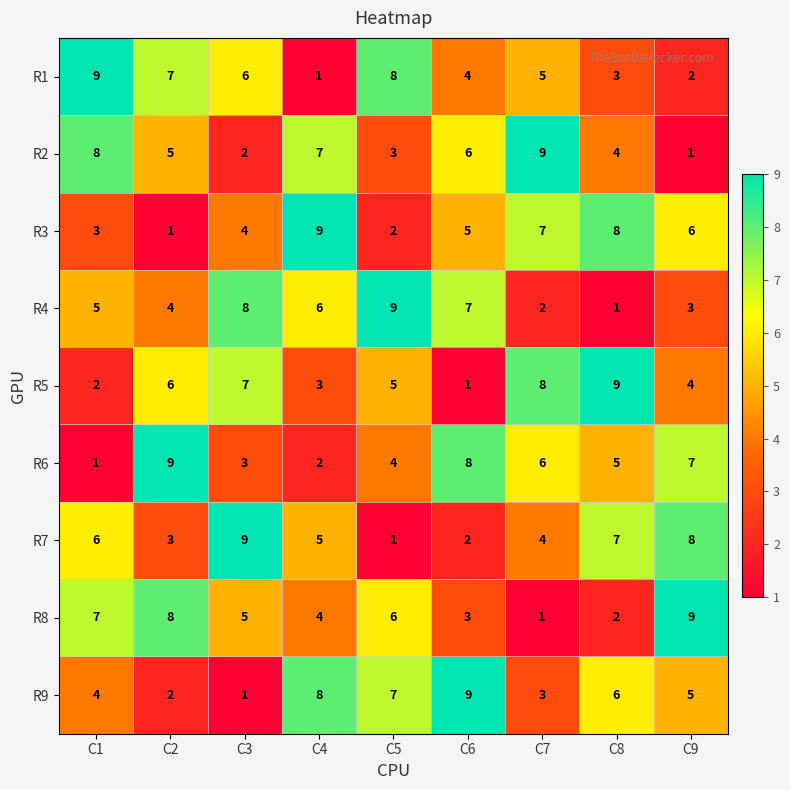

Which series changed the most between C3 and C6?

R9